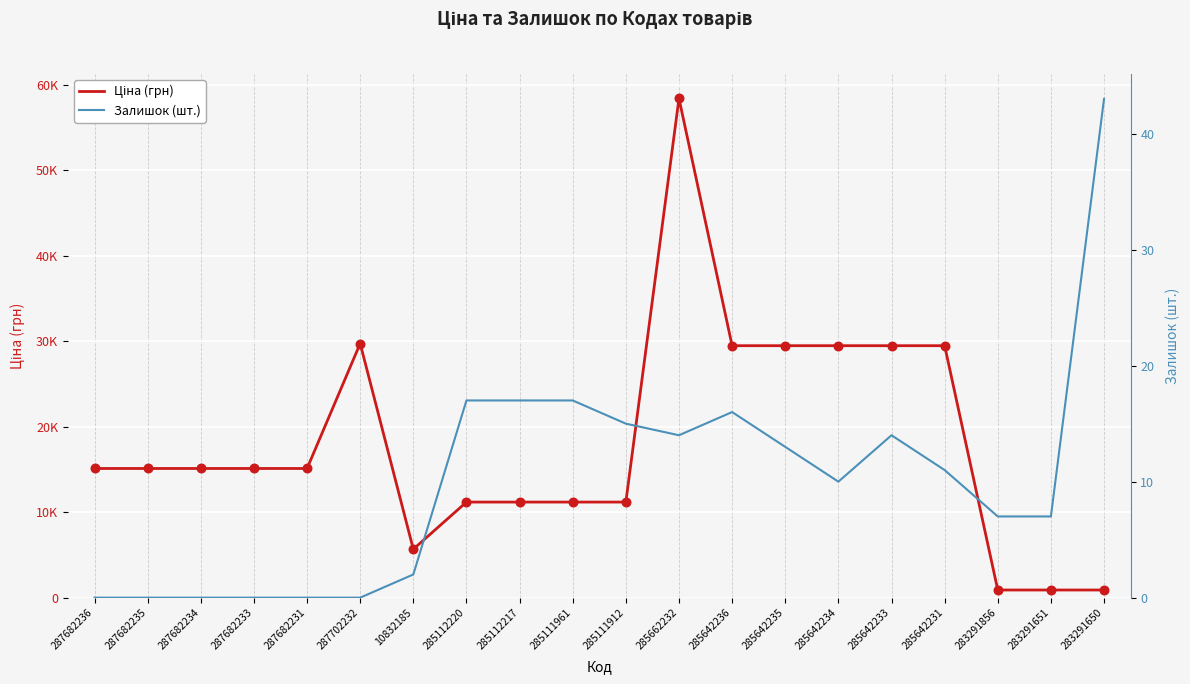

Which series has the largest total across all categories?

Ціна (грн)